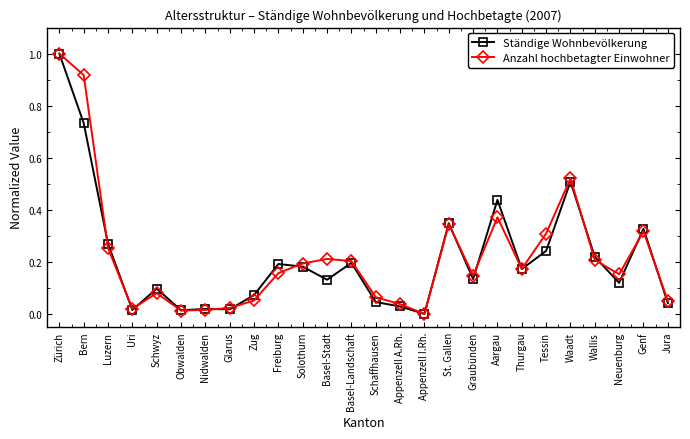

What is the maximum value shown in the chart?

1.0